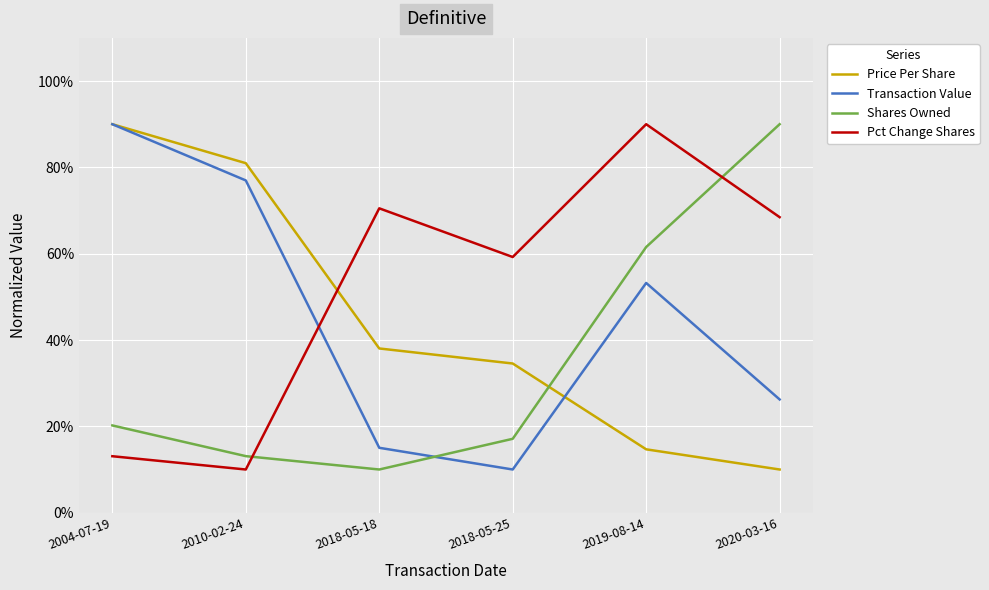

What value does the Price Per Share series have at 2010-02-24?

81.0